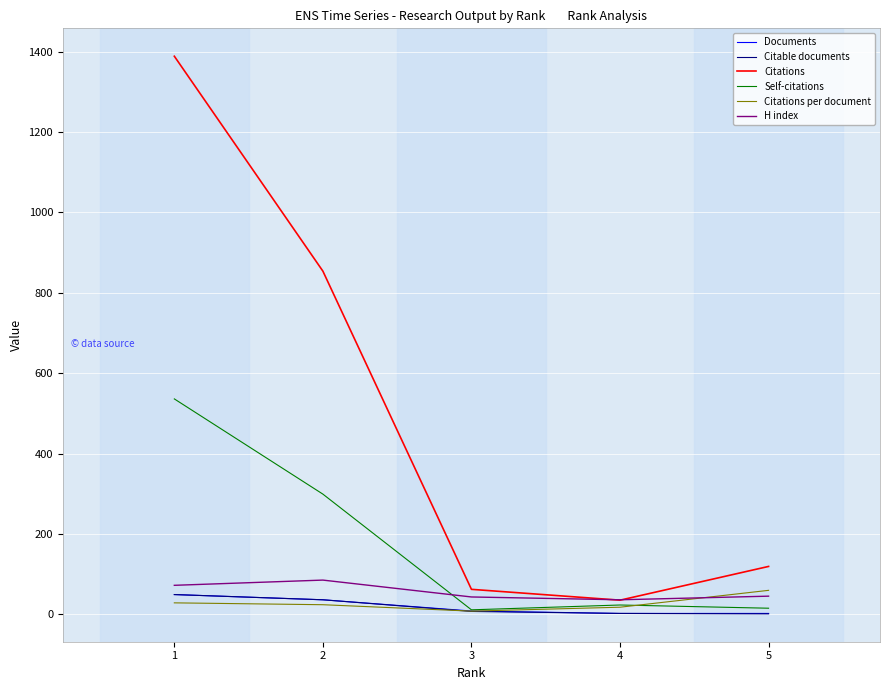

The value of Documents at 1 is 49.0. True or false?

True